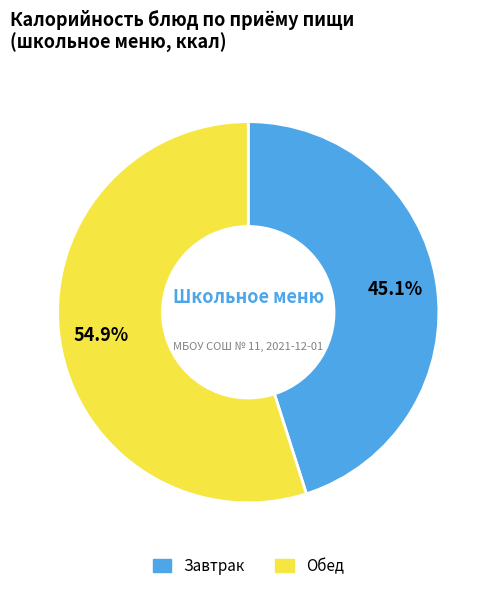

How many segments does this pie chart have?

2